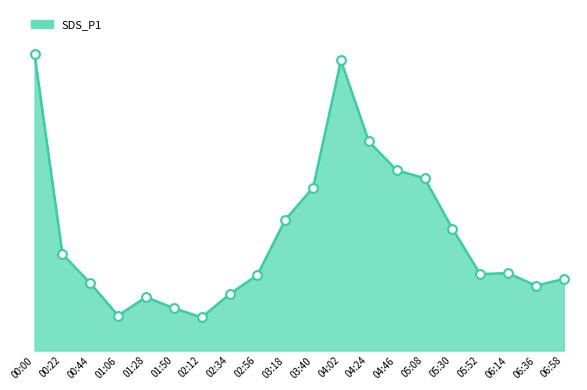

Does the chart have visible grid lines?

No